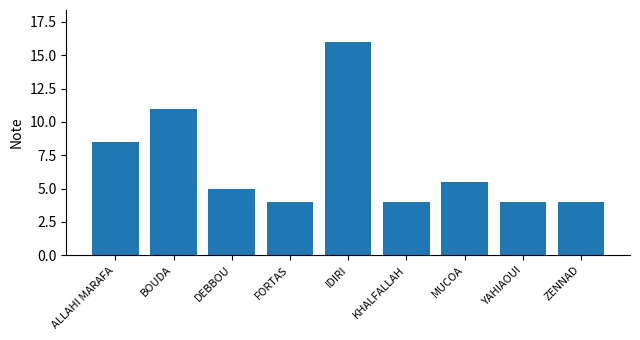

What is the sum of the values at IDIRI and MUCOA?

21.5